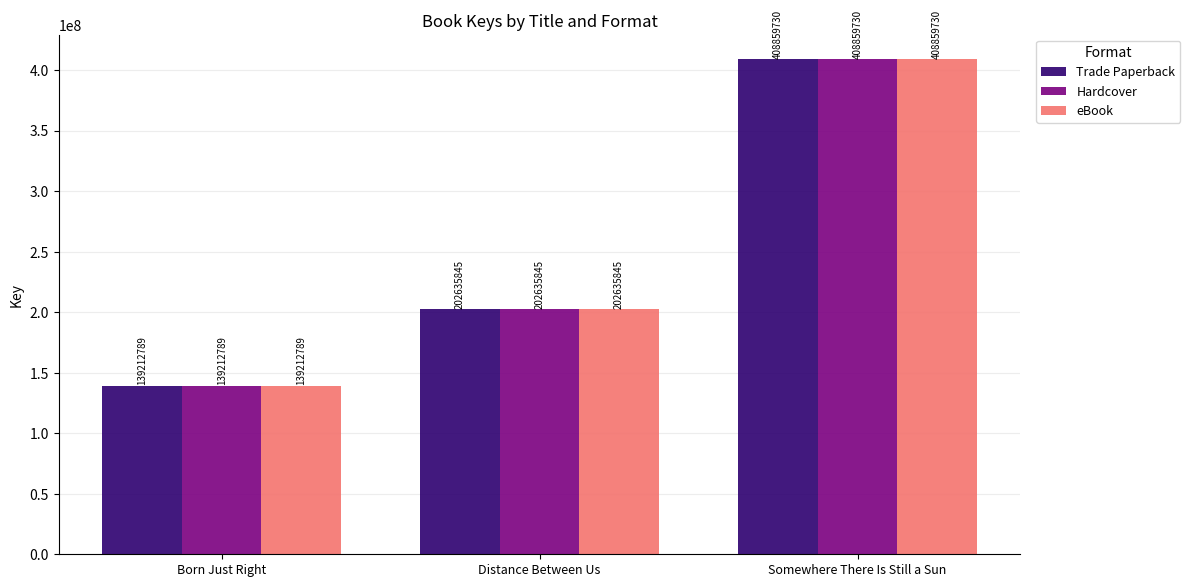

How many groups of bars are there?

3